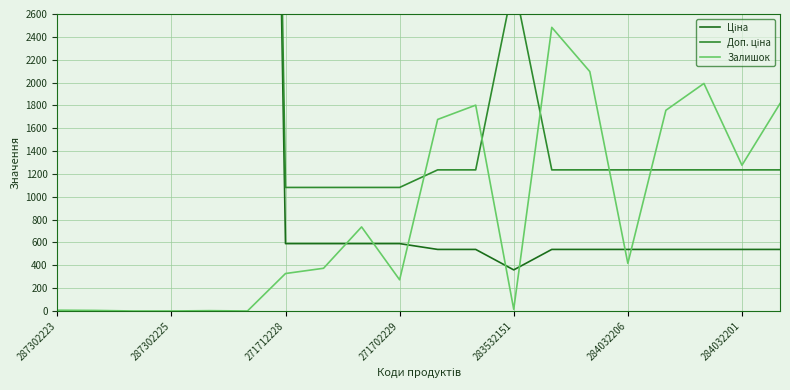

How many lines are shown in the chart?

3